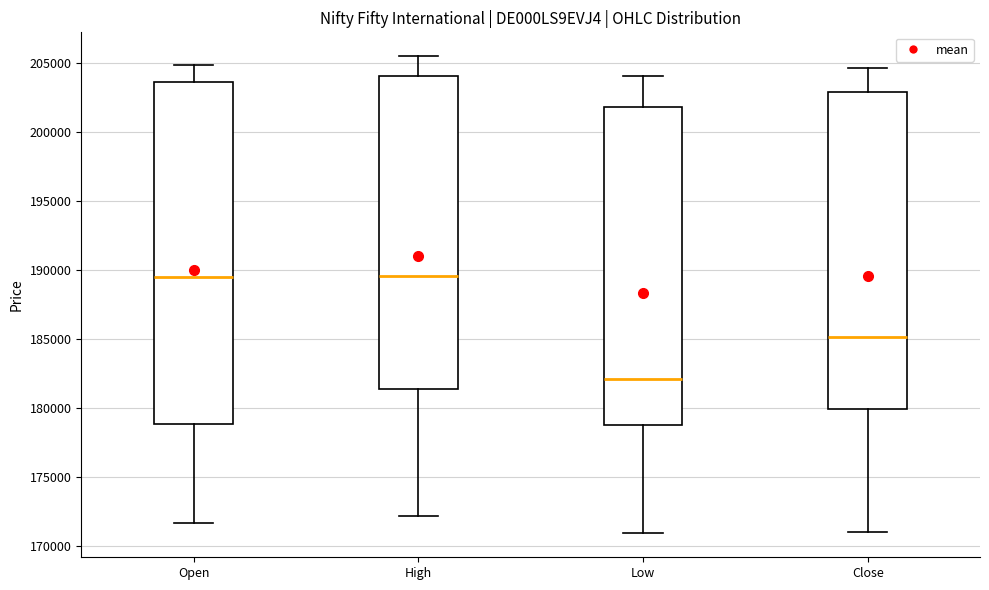

Reading left to right, read every box against the y-axis: the position of its median line, the range the box covers, and the ends of its whiskers. The values are not printed on the chart, so give them approximately, as read against the axis.

Open: median 189500, box 179000 to 203500, whiskers 171500 to 205000
High: median 189500, box 181500 to 204000, whiskers 172000 to 205500
Low: median 182000, box 178500 to 202000, whiskers 171000 to 204000
Close: median 185000, box 180000 to 203000, whiskers 171000 to 204500